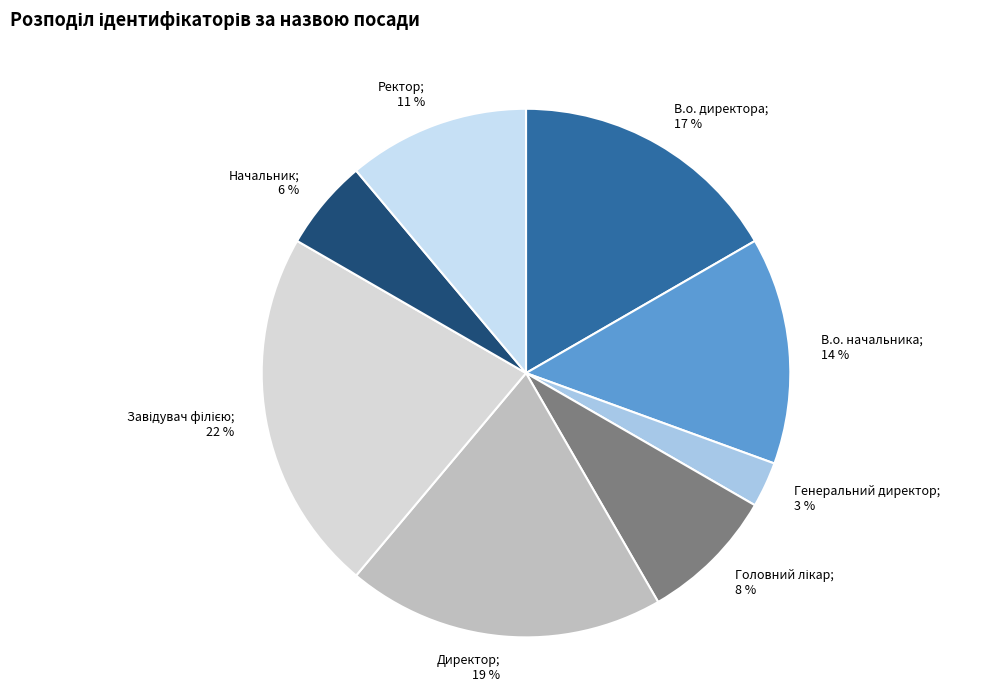

Count the number of slices in the pie.

8